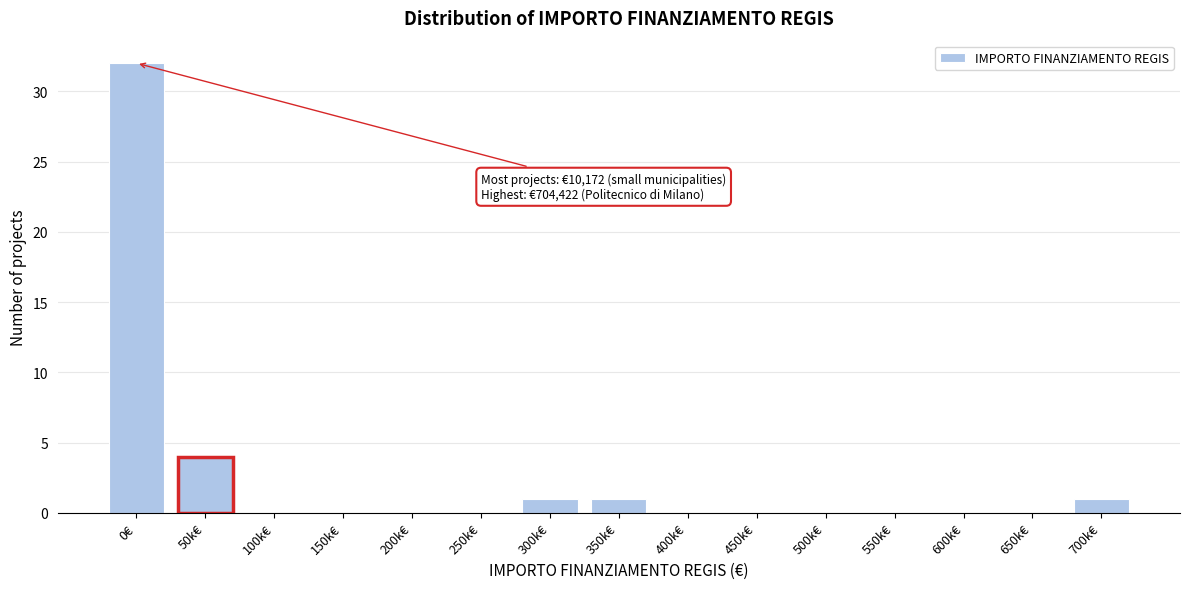

Reading left to right, transcribe all the data shown in this chart.

0€=32	50k€=4	100k€=0	150k€=0	200k€=0	250k€=0	300k€=1	350k€=1	400k€=0	450k€=0	500k€=0	550k€=0	600k€=0	650k€=0	700k€=1